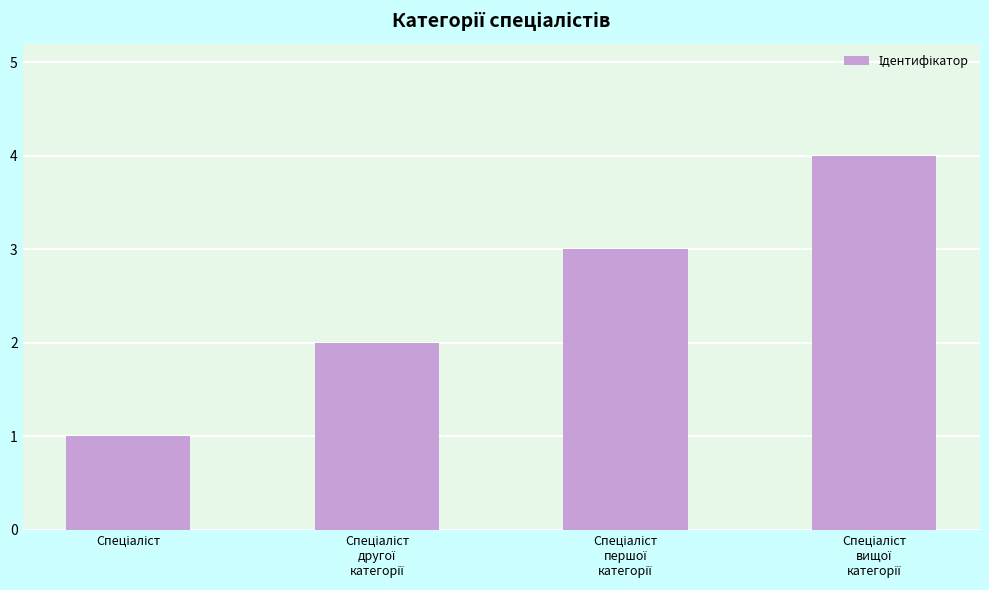

How many data points are less than 3?

2